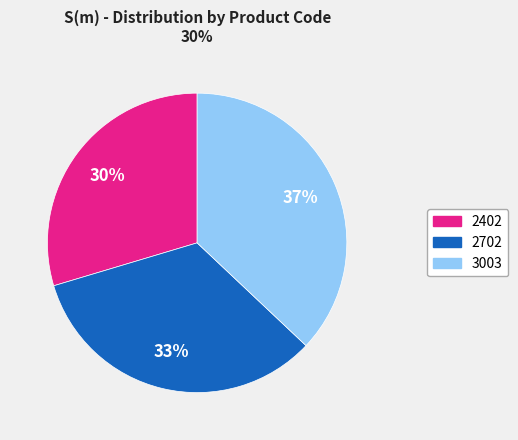

Rank the categories by value from lowest to highest.

2402, 2702, 3003